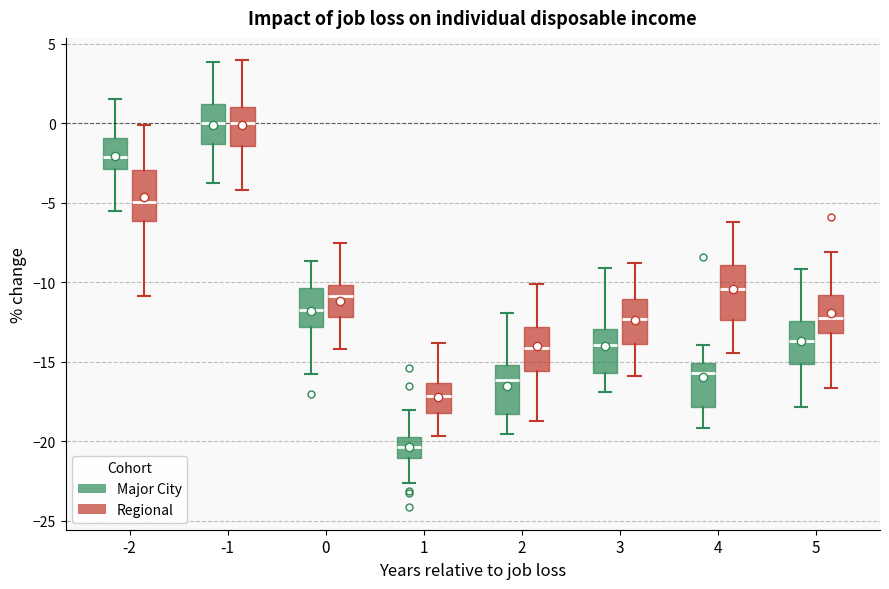

Reading left to right, transcribe this box plot: for each box, give where its median line is, the range the box spans, and where its two whiskers end, as read against the y-axis. The values are not printed on the chart, so give them approximately, as read against the axis.

-2 (Major City): median -2.0, box -3.0 to -1.0, whiskers -5.5 to 1.5
-2 (Regional): median -5.0, box -6.0 to -3.0, whiskers -11.0 to 0.0
-1 (Major City): median 0.0, box -1.5 to 1.0, whiskers -4.0 to 4.0
-1 (Regional): median 0.0, box -1.5 to 1.0, whiskers -4.0 to 4.0
0 (Major City): median -12.0, box -13.0 to -10.5, whiskers -16.0 to -8.5
0 (Regional): median -11.0, box -12.0 to -10.0, whiskers -14.0 to -7.5
1 (Major City): median -20.5, box -21.0 to -19.5, whiskers -22.5 to -18.0
1 (Regional): median -17.0, box -18.0 to -16.5, whiskers -19.5 to -14.0
2 (Major City): median -16.0, box -18.5 to -15.0, whiskers -19.5 to -12.0
2 (Regional): median -14.0, box -15.5 to -13.0, whiskers -18.5 to -10.0
3 (Major City): median -14.0, box -15.5 to -13.0, whiskers -17.0 to -9.0
3 (Regional): median -12.5, box -14.0 to -11.0, whiskers -16.0 to -9.0
4 (Major City): median -15.5, box -18.0 to -15.0, whiskers -19.0 to -14.0
4 (Regional): median -10.5, box -12.5 to -9.0, whiskers -14.5 to -6.0
5 (Major City): median -13.5, box -15.0 to -12.5, whiskers -18.0 to -9.0
5 (Regional): median -12.0, box -13.0 to -11.0, whiskers -16.5 to -8.0